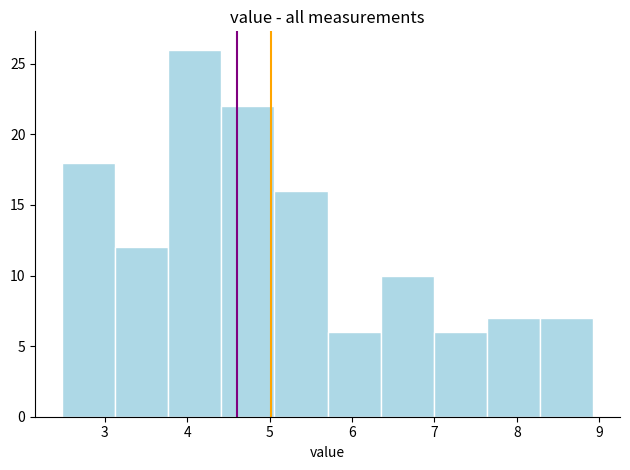

Reading left to right, list every bar in this chart as the range it spans on the x-axis followed by its height. Neither the bar edges nor the heights are printed on the chart, so give them approximately, as read against the axes.

2.5 to 3.1: 18
3.1 to 3.8: 12
3.8 to 4.4: 26
4.4 to 5.1: 22
5.1 to 5.7: 16
5.7 to 6.4: 6
6.4 to 7.0: 10
7.0 to 7.6: 6
7.6 to 8.3: 7
8.3 to 8.9: 7